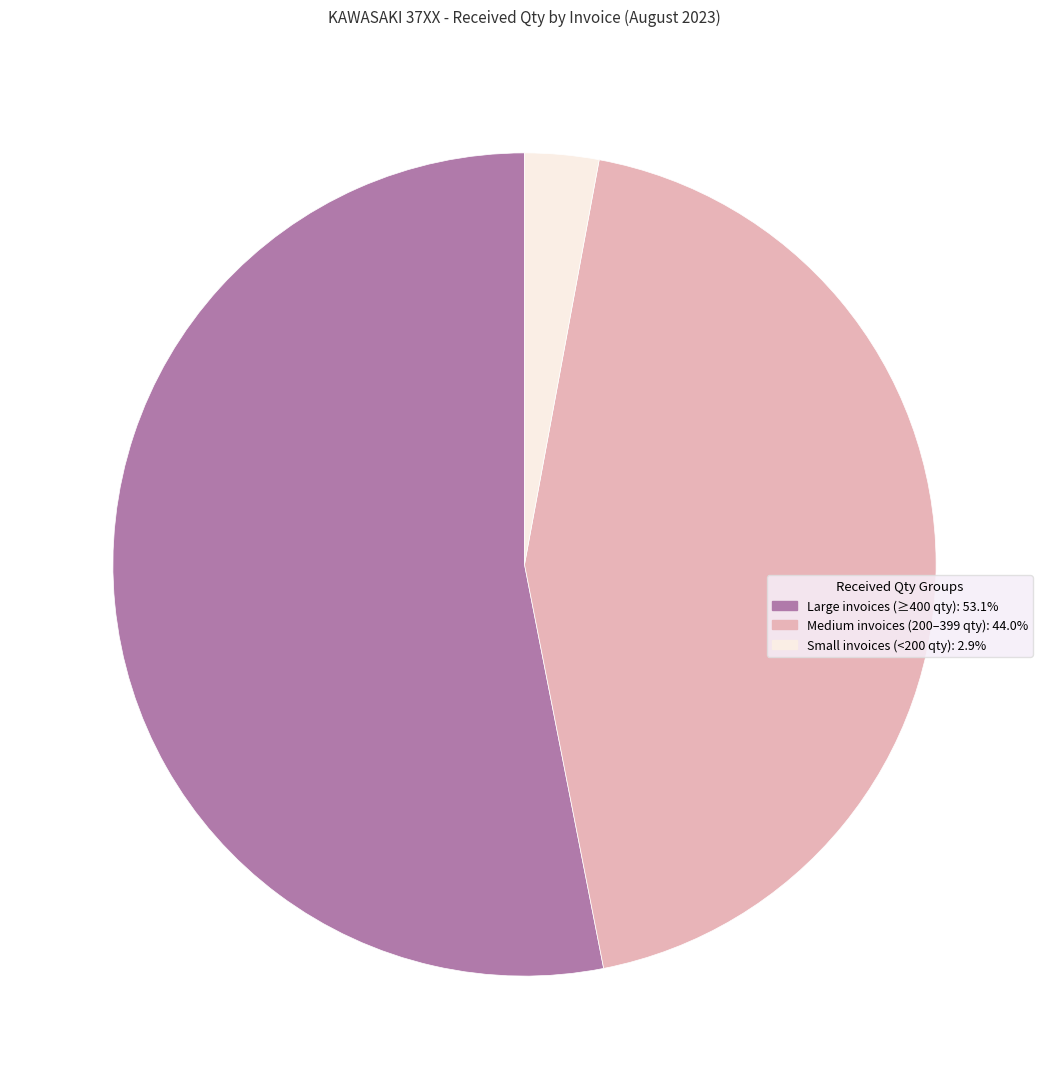

Is there any slice that represents more than half of the pie?

Yes